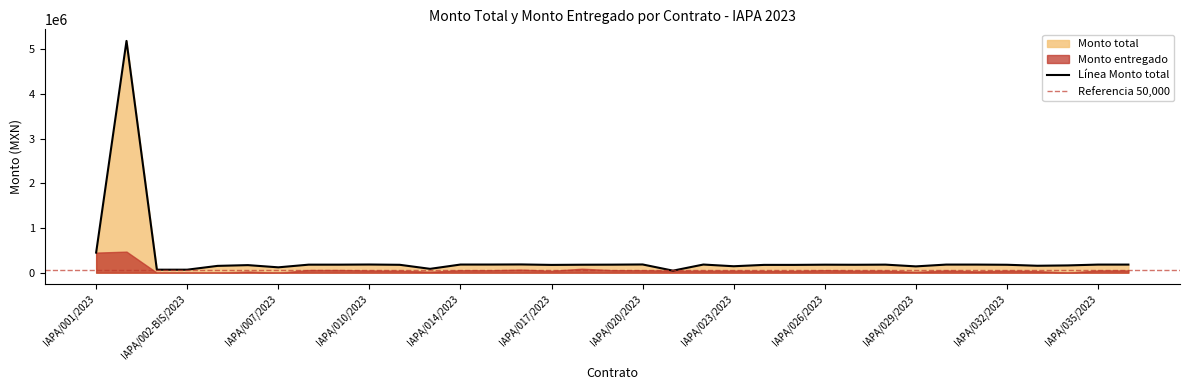

The value at IAPA/026/2023 is 179425.2. True or false?

True